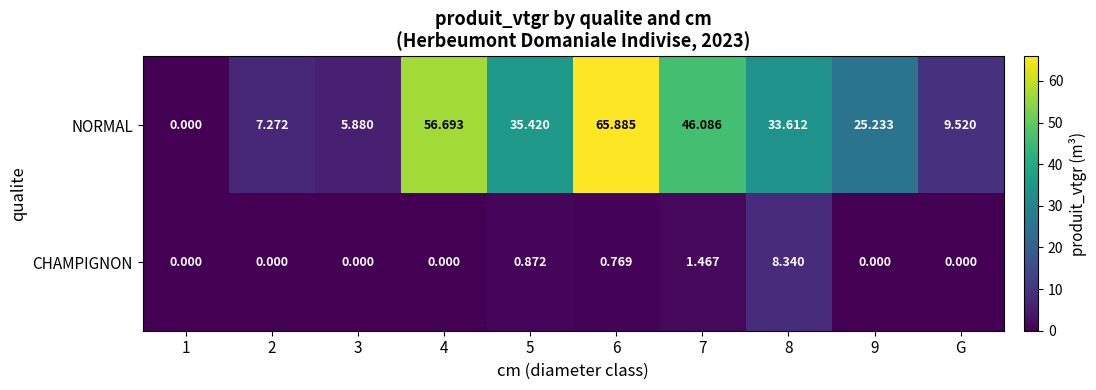

Is the value of CHAMPIGNON at 6 greater than the value of NORMAL at 6?

No